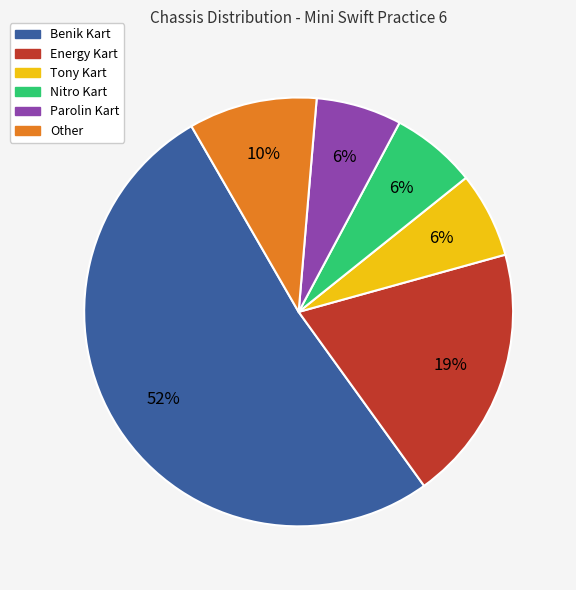

True or false: Tony Kart accounts for 6% of the total.

True